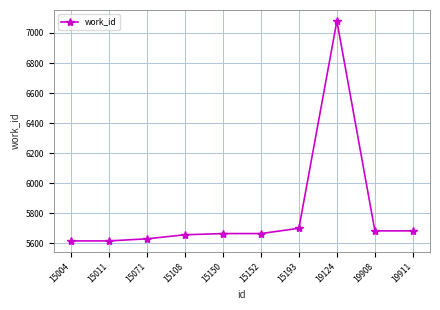

What is the minimum value shown in the chart?

5614